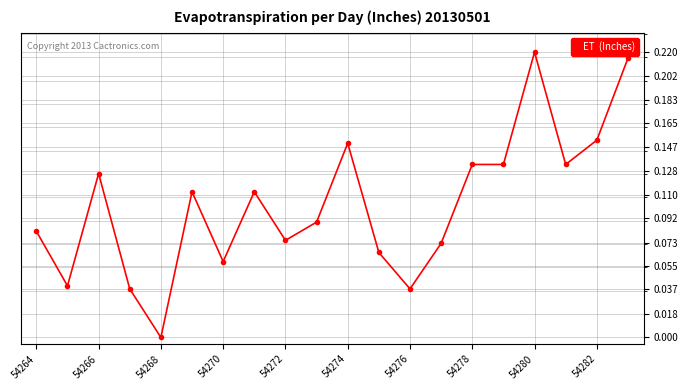

True or false: there are more than 1 points higher than both neighbors.

True